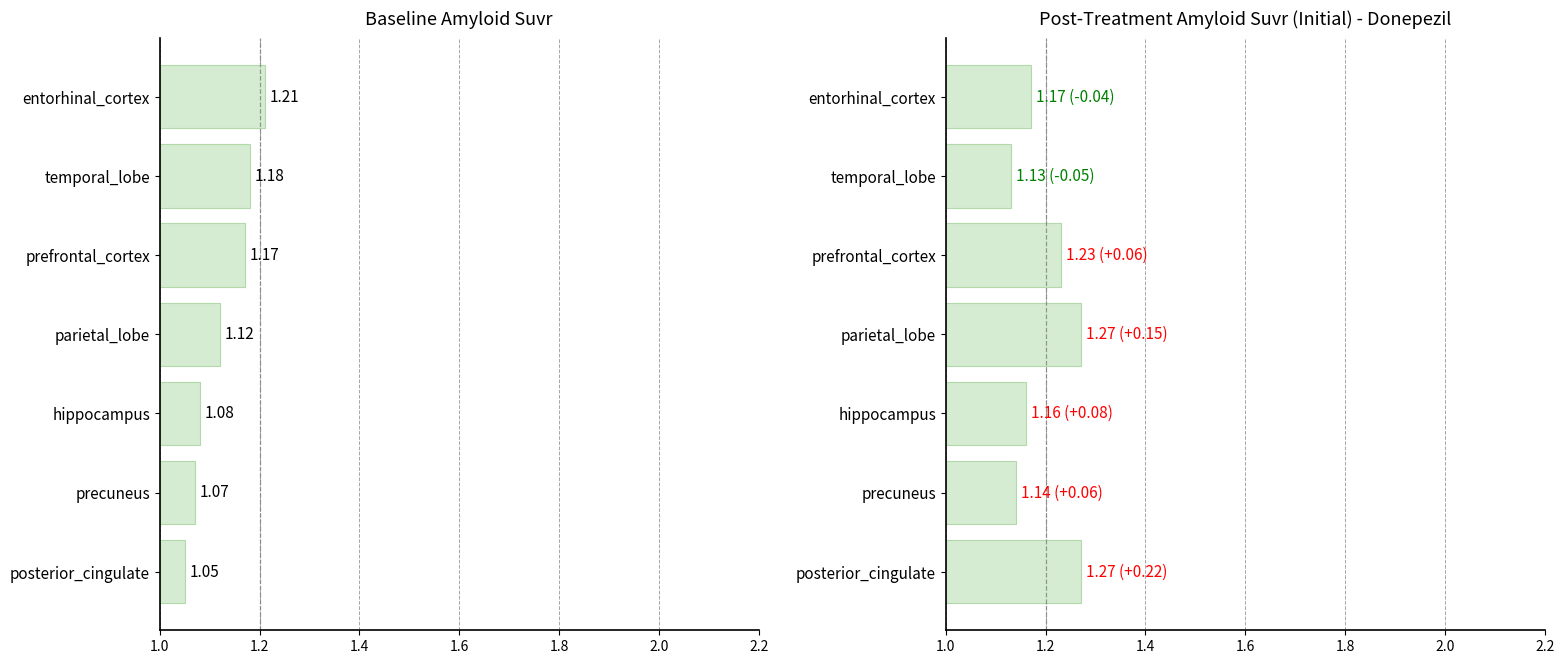

Rank the series by their maximum value, from highest to lowest.

Post-Treatment Amyloid Suvr, Baseline Amyloid Suvr